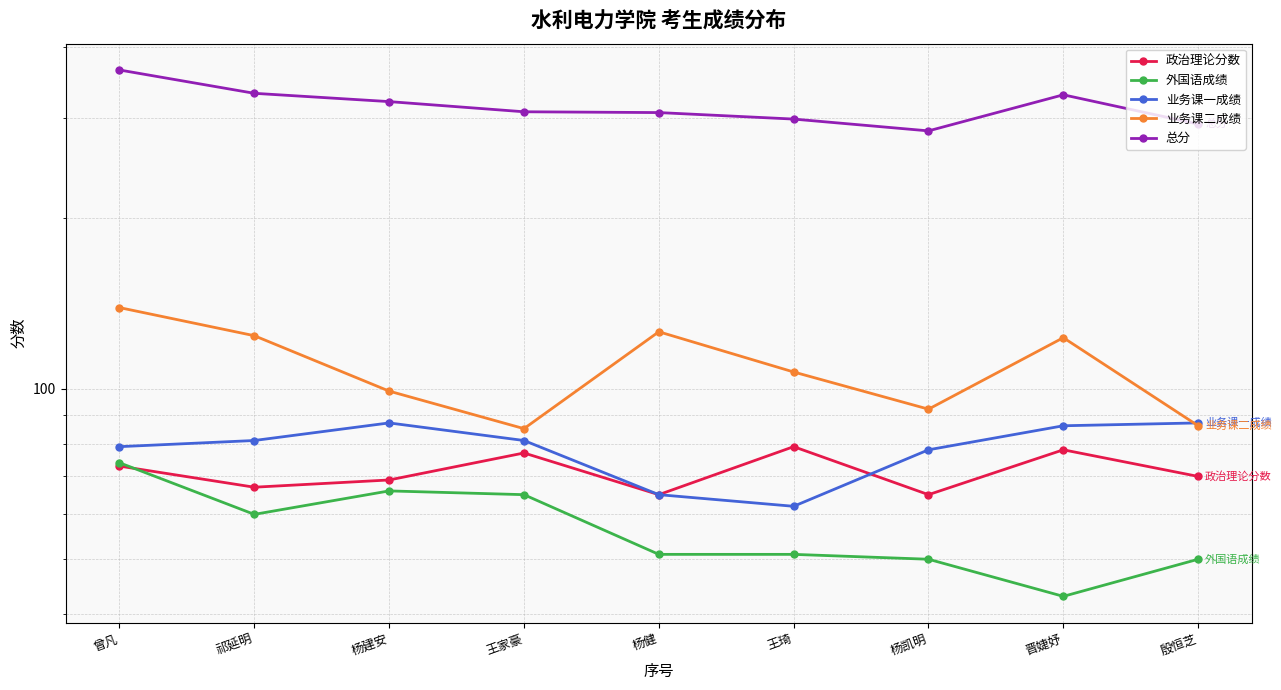

True or false: 外国语成绩 and 总分 intersect in this chart.

False